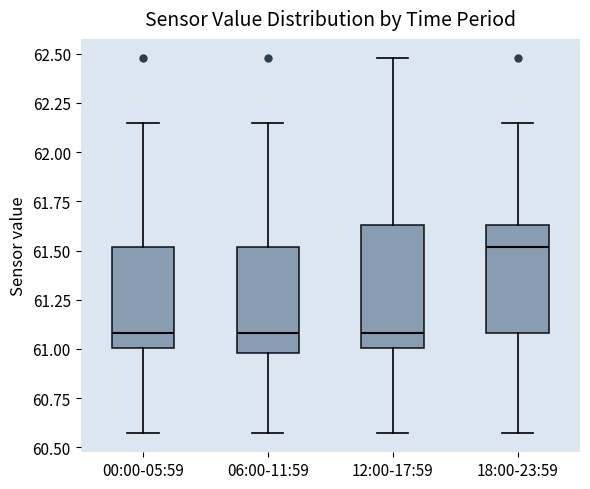

Which box is the tallest, from its lower edge to its upper edge?

12:00-17:59